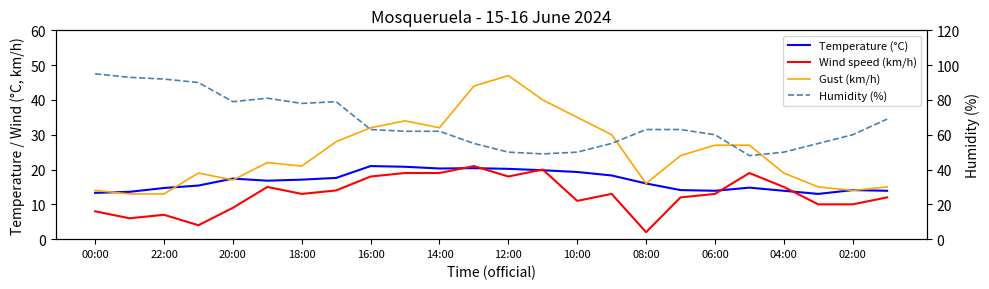

Rank the series at 04:00 from highest to lowest value.

Humidity (%), Gust (km/h), Wind speed (km/h), Temperature (°C)